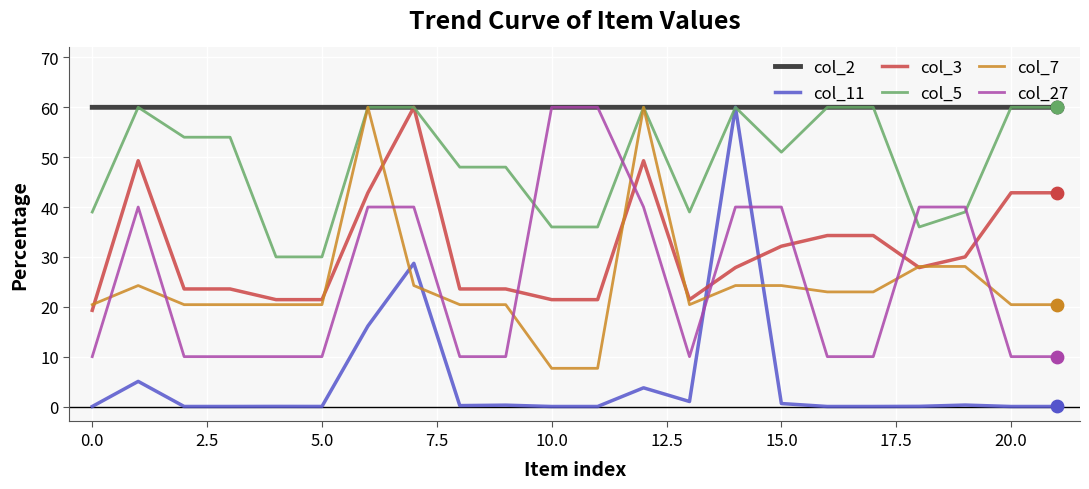

What are all the series names shown in the legend?

col_2, col_11, col_3, col_5, col_7, col_27